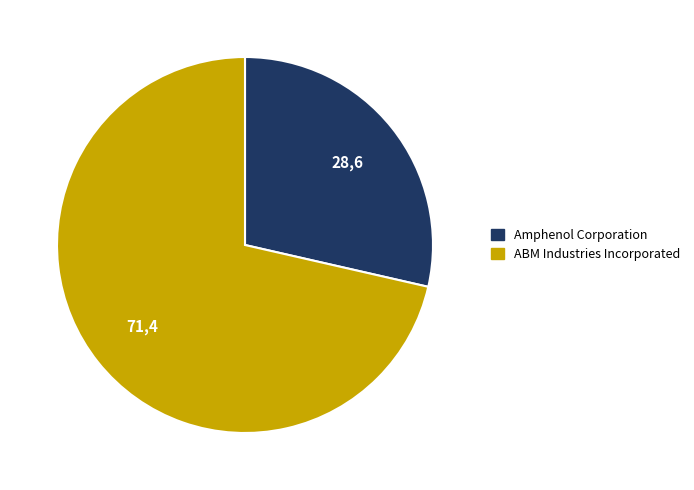

How many segments does this pie chart have?

2